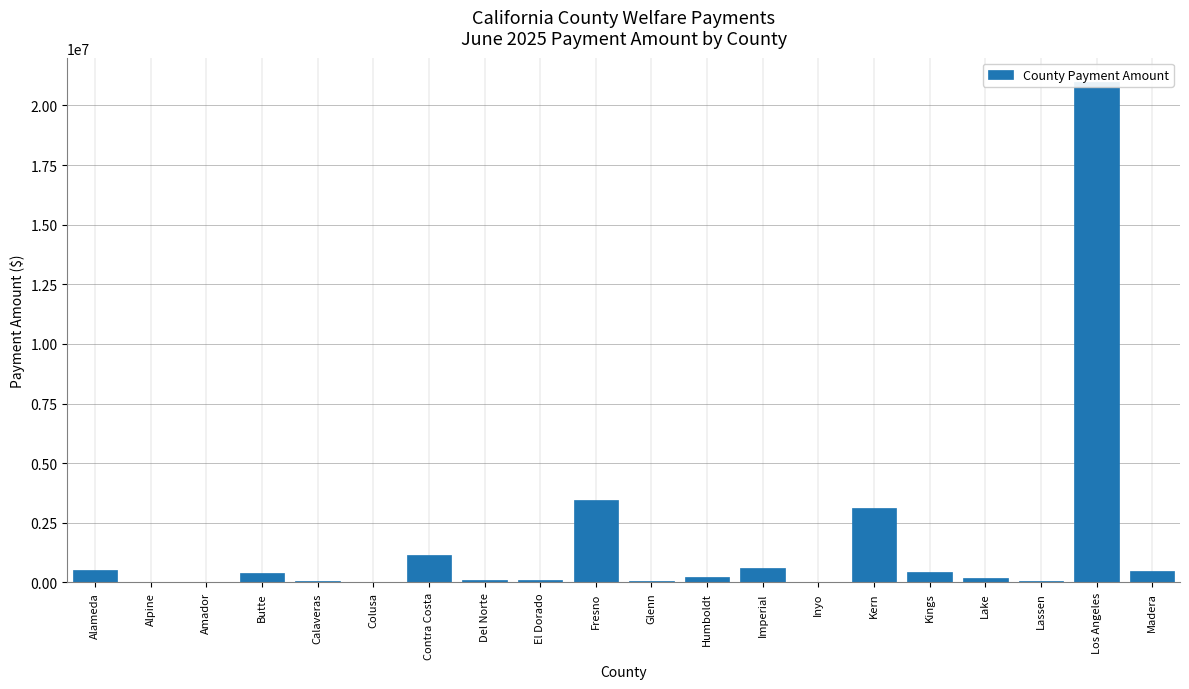

What is the difference between the values at Lassen and Lake?

92364.6